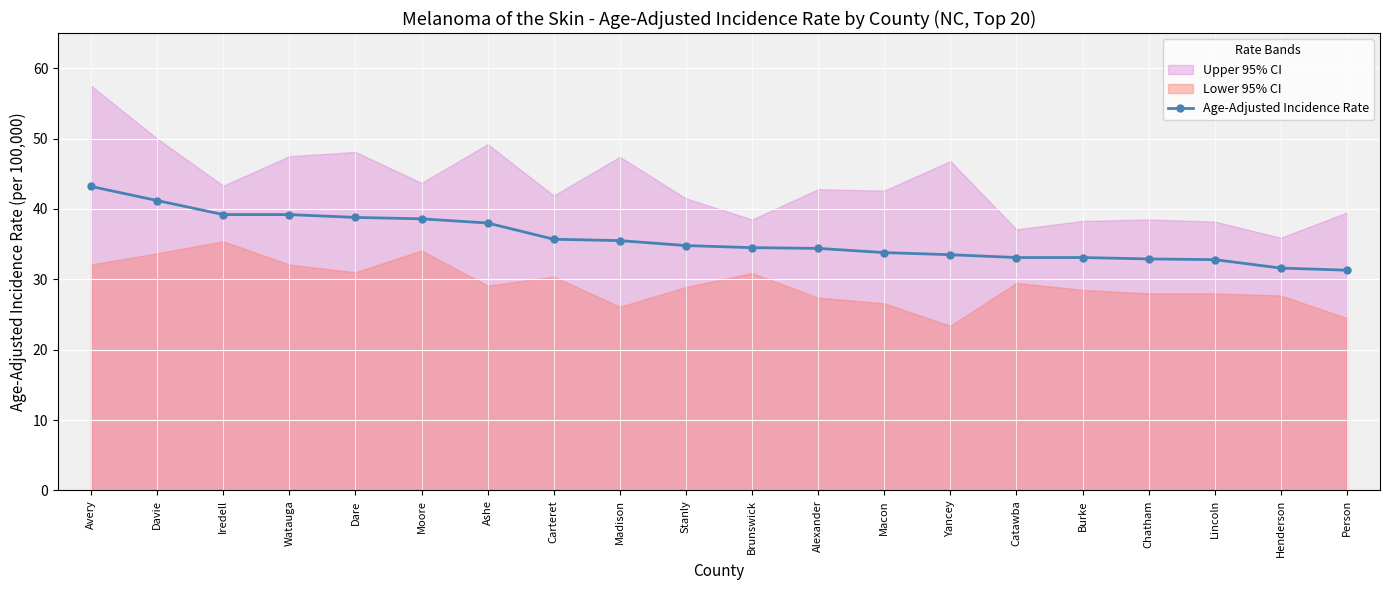

What is the smallest value displayed?

31.3